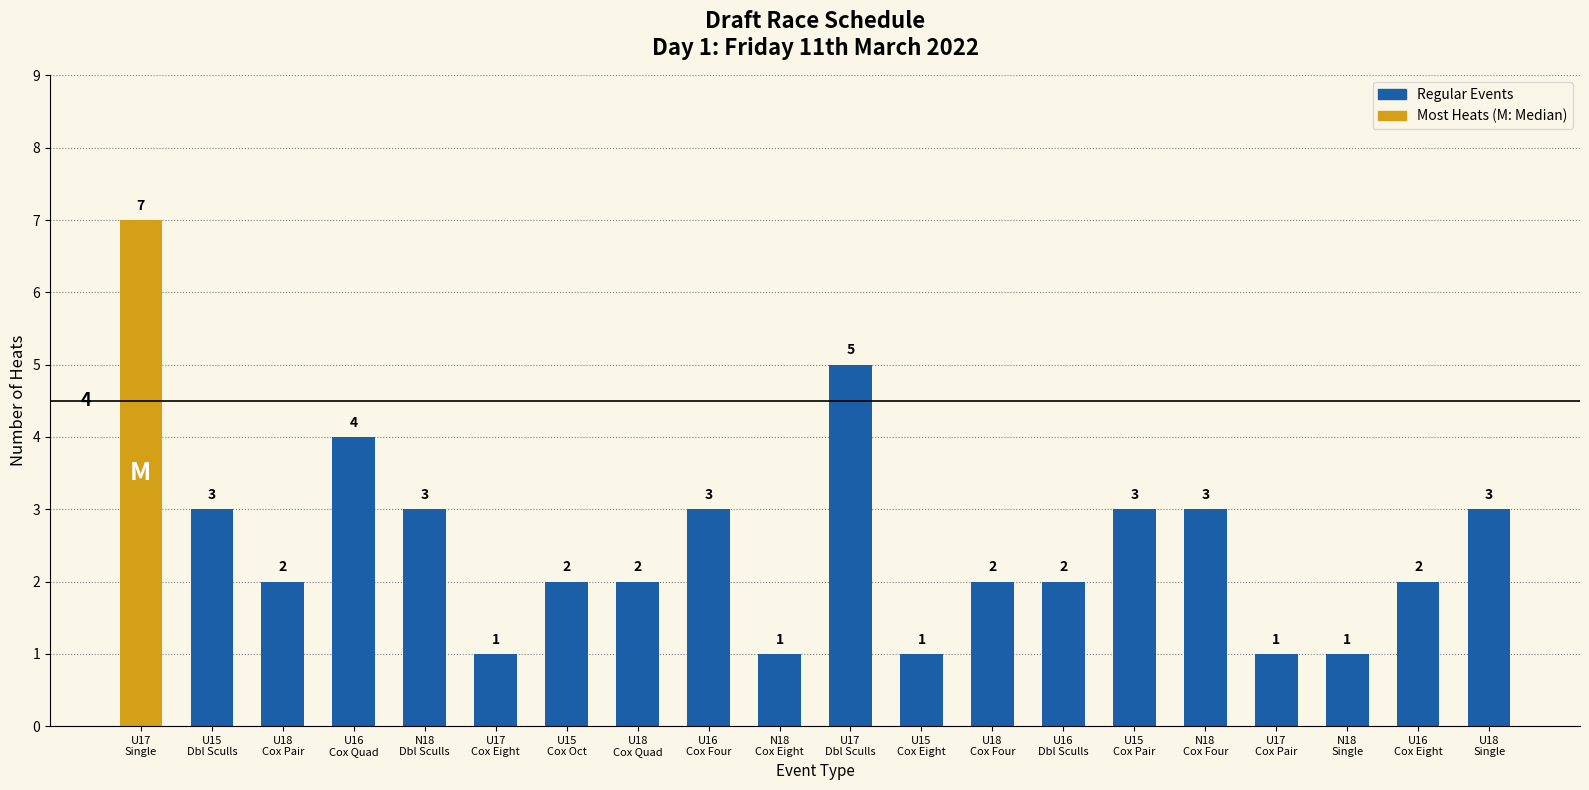

Between U18
Single and U15
Cox Oct, which is larger?

U18
Single